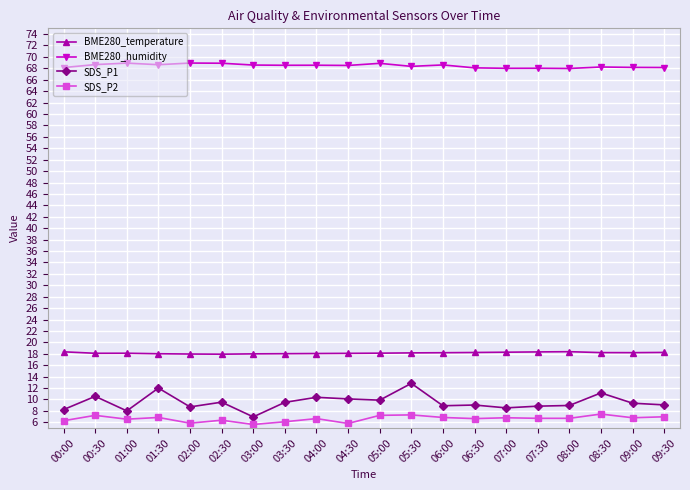

The value of BME280_temperature at 04:30 is 18.1. True or false?

True